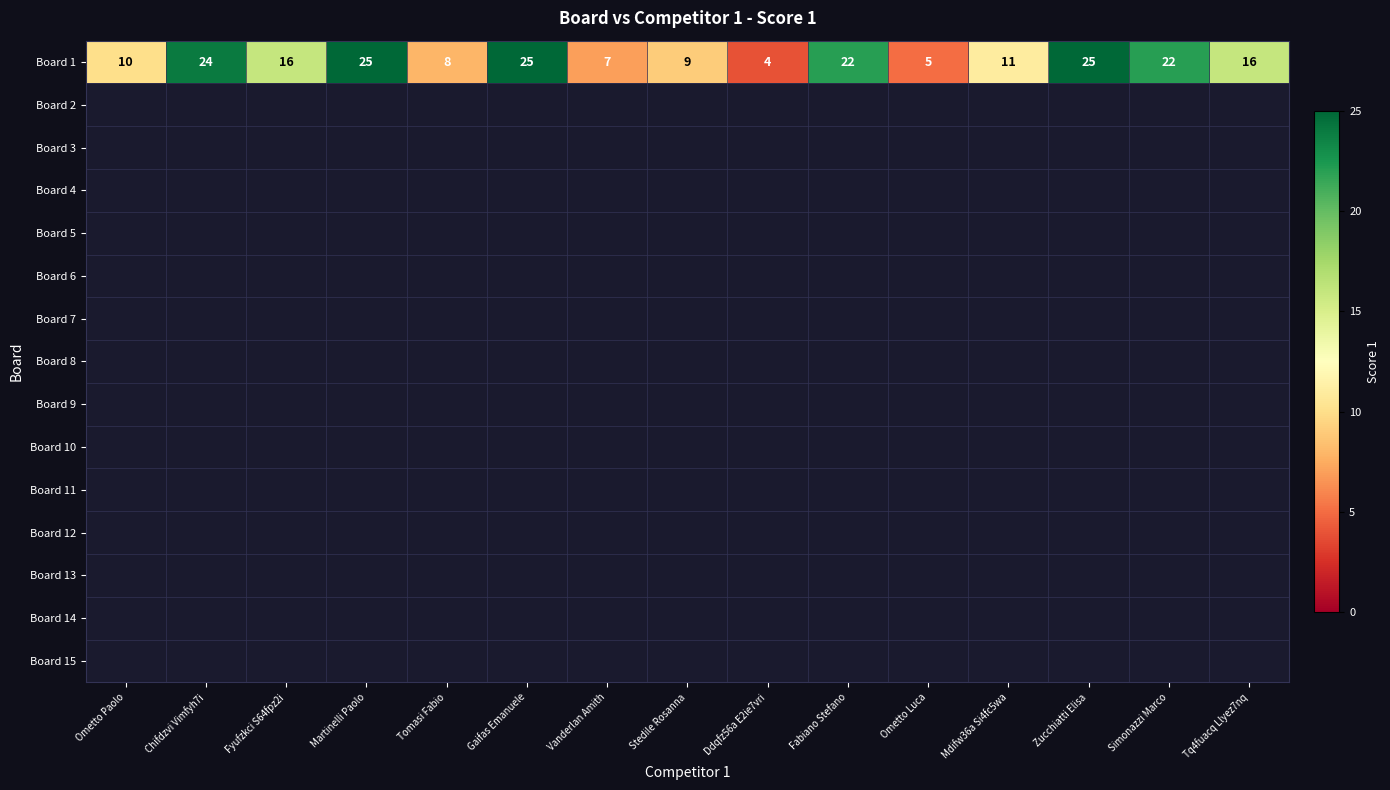

Reading left to right, extract all data points from this chart.

10	24	16	25	8	25	7	9	4	22	5	11	25	22	16